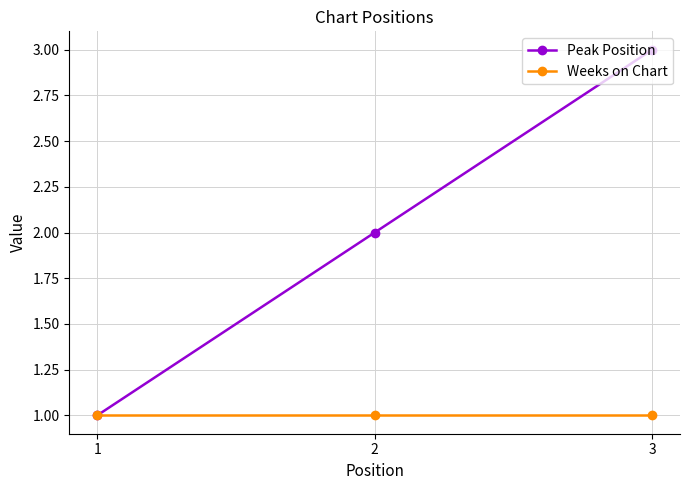

Between 1 and 2, which series saw the biggest shift?

Peak Position